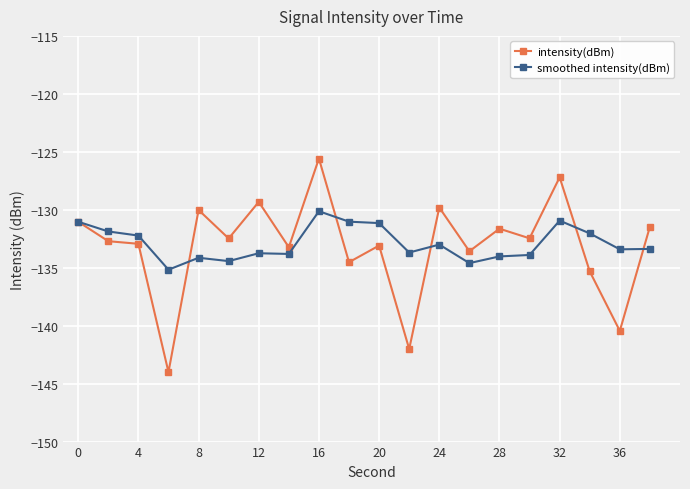

What is the smallest value displayed?

-144.0